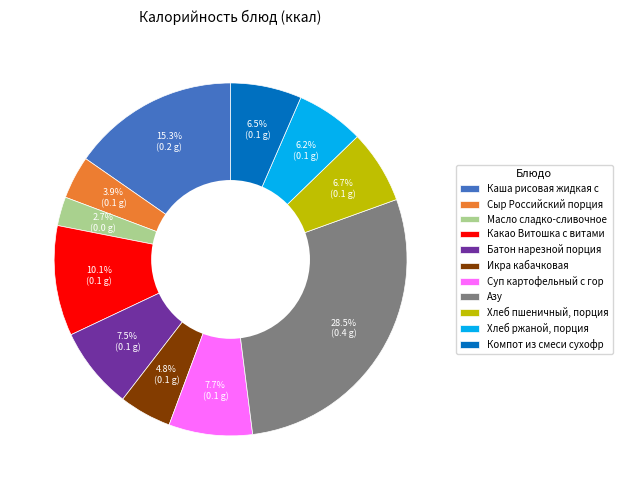

To the nearest percent, what is the difference between the Хлеб пшеничный, порция and Батон нарезной порция slice percentages?

1%